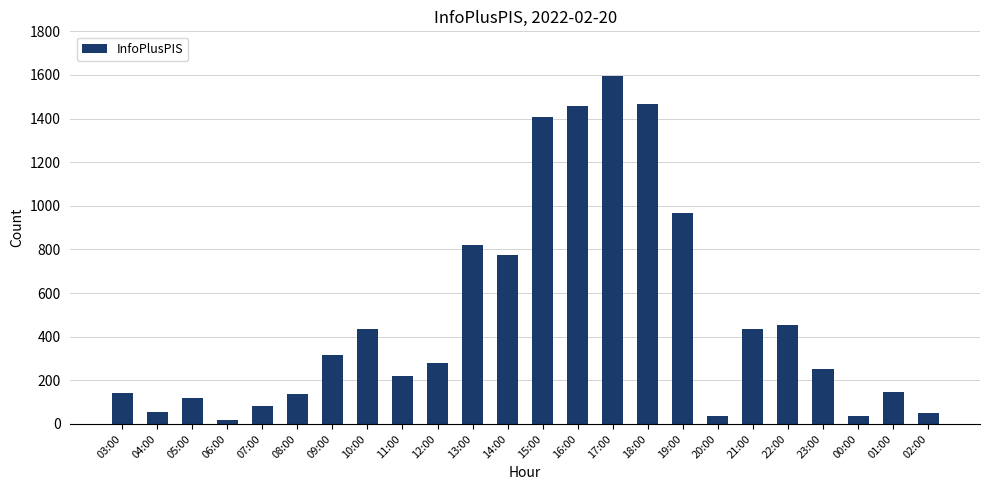

What is the difference between the values at 11:00 and 04:00?

169